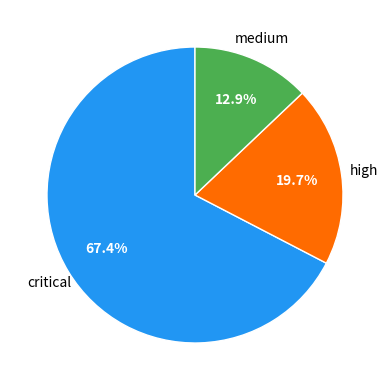

Is there any slice that represents more than half of the pie?

Yes